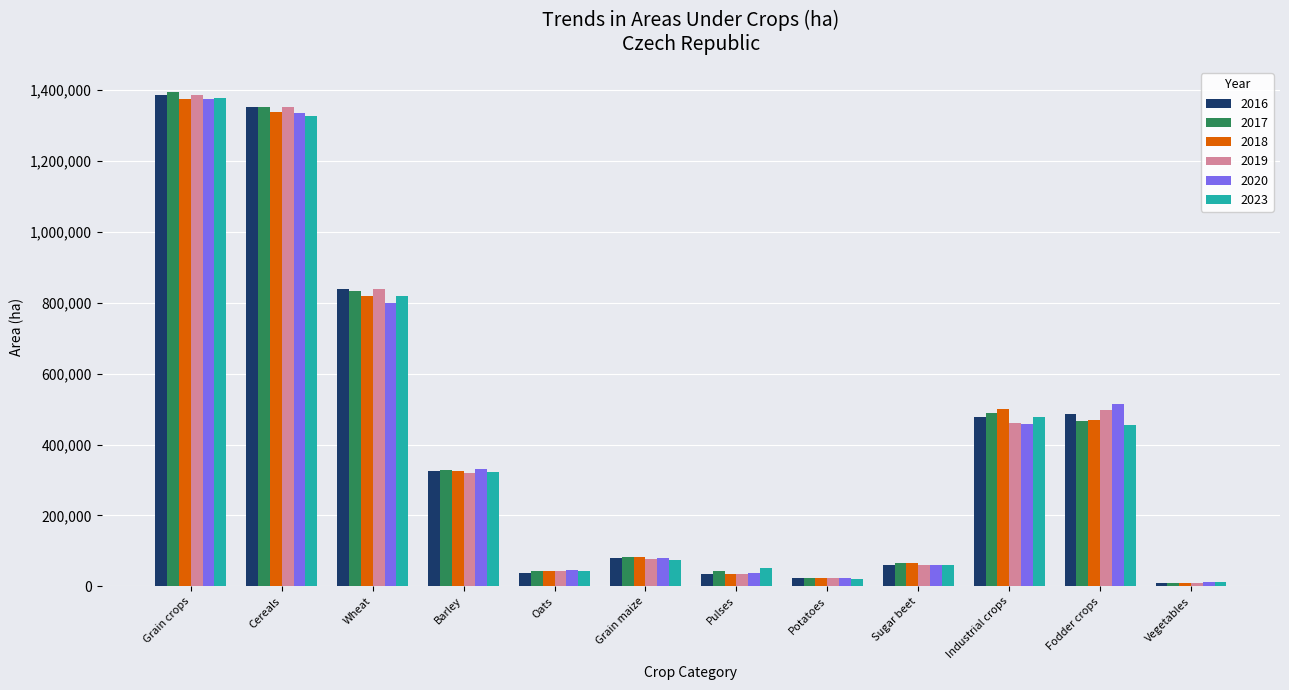

Is it true that 2017 equals 465390.6 at Fodder crops?

True